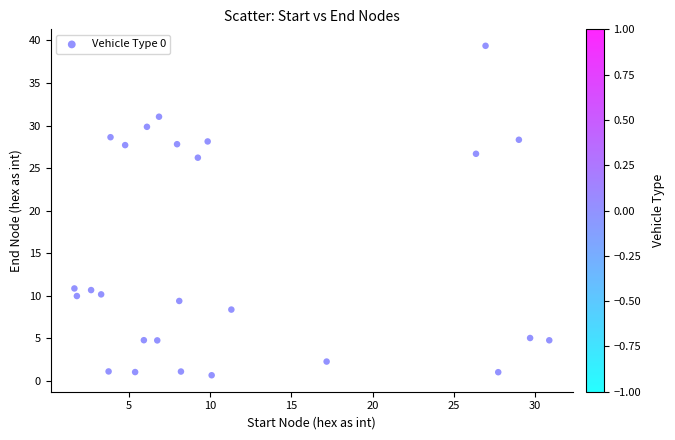

What Y value in the scatter plot is closest to 20?

26.2